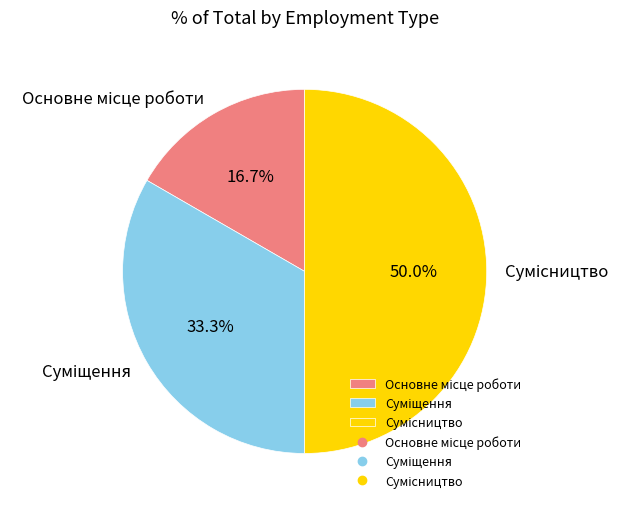

Does Суміщення represent more than half of the total?

No